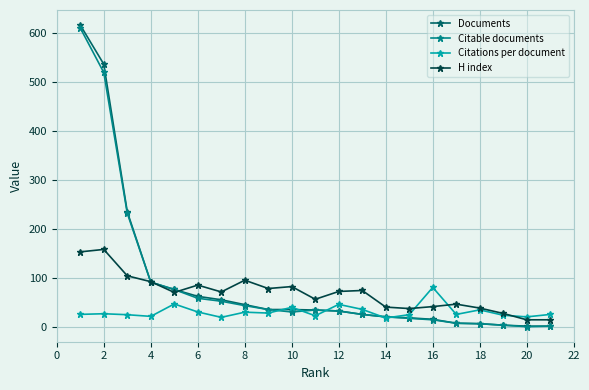

What is the greatest value displayed?

617.0